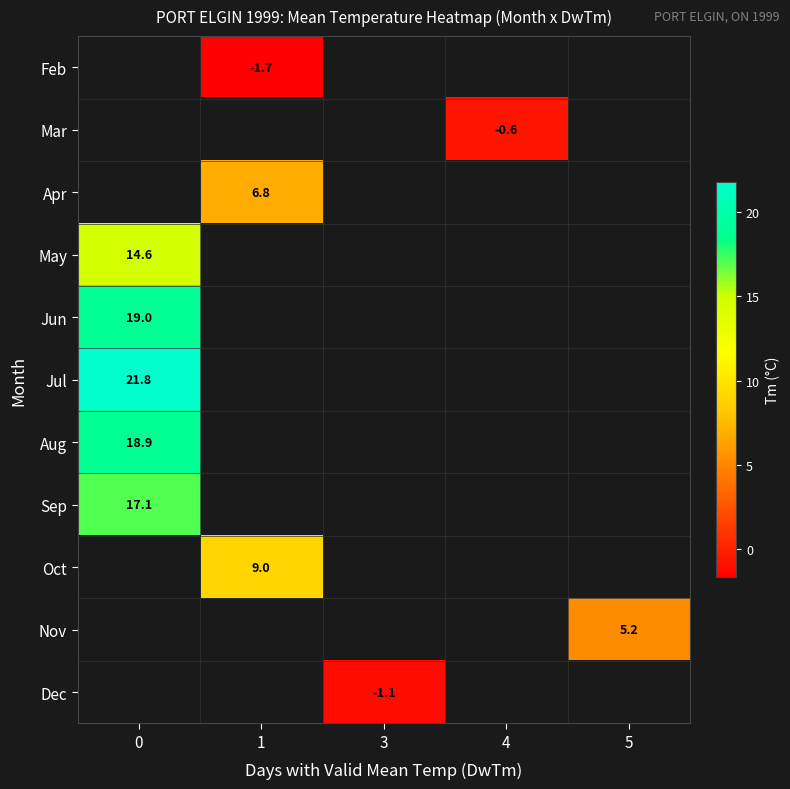

Which has a higher value, 3 or 1?

1